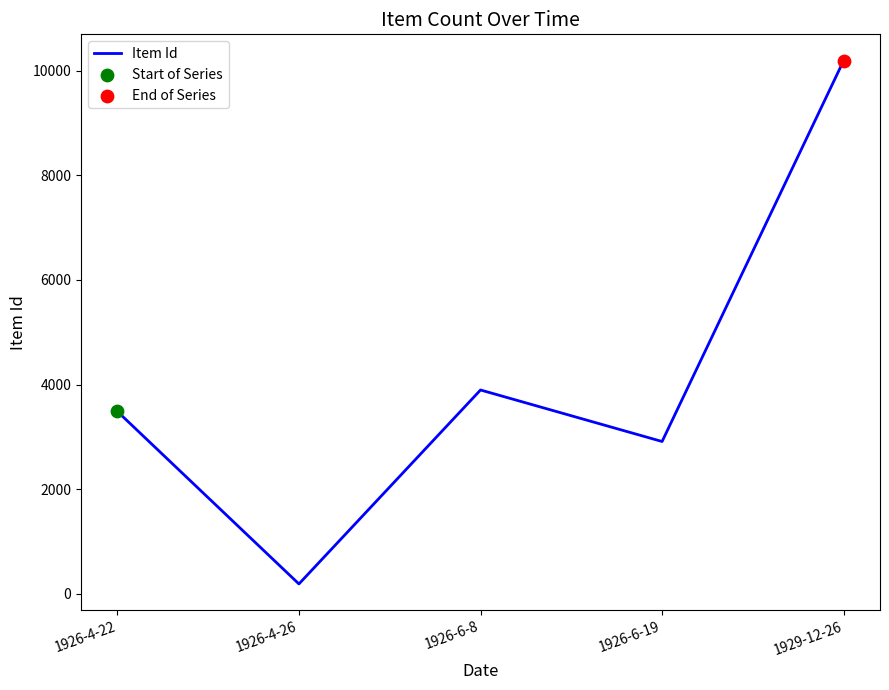

Between 1926-4-26 and 1929-12-26, which is larger?

1929-12-26